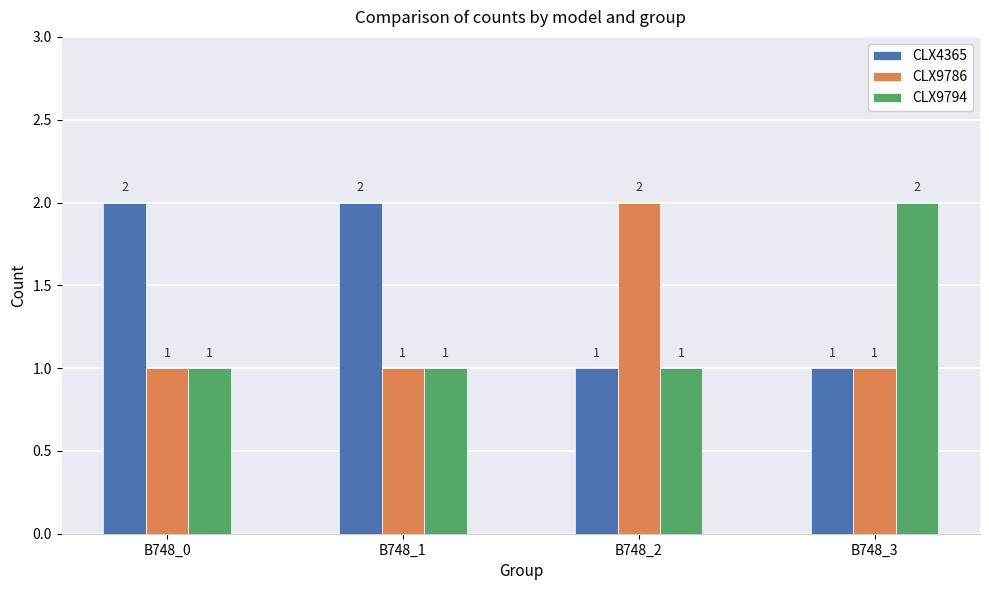

At how many categories does at least one series exceed 1?

4